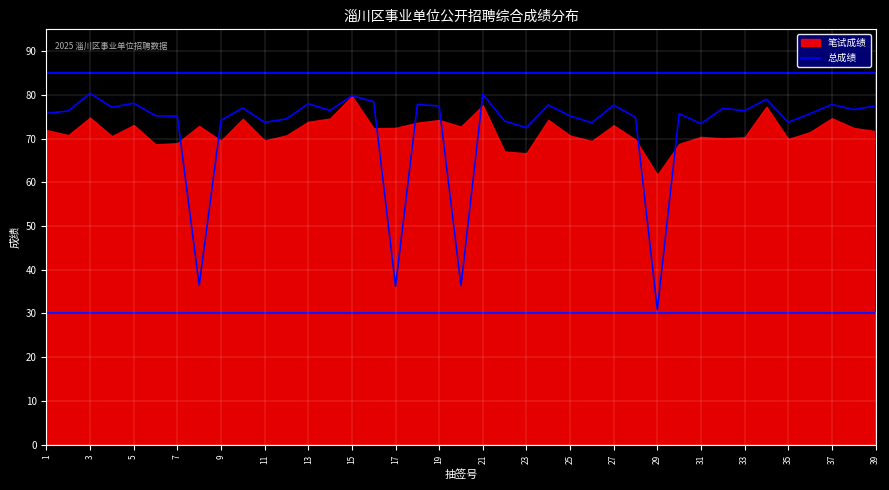

True or false: 总成绩 has a value of 77.5 at 19.

True